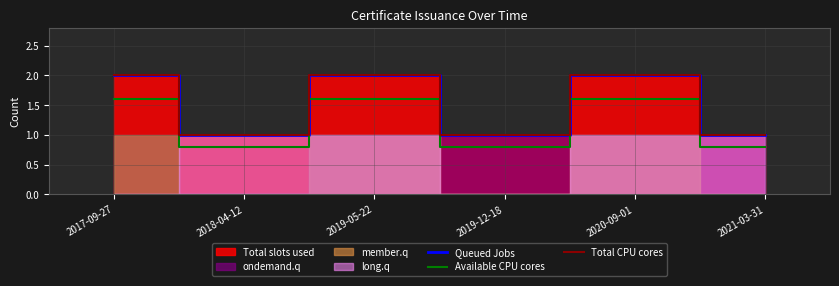

True or false: Available CPU cores and Queued Jobs cross at least once.

False